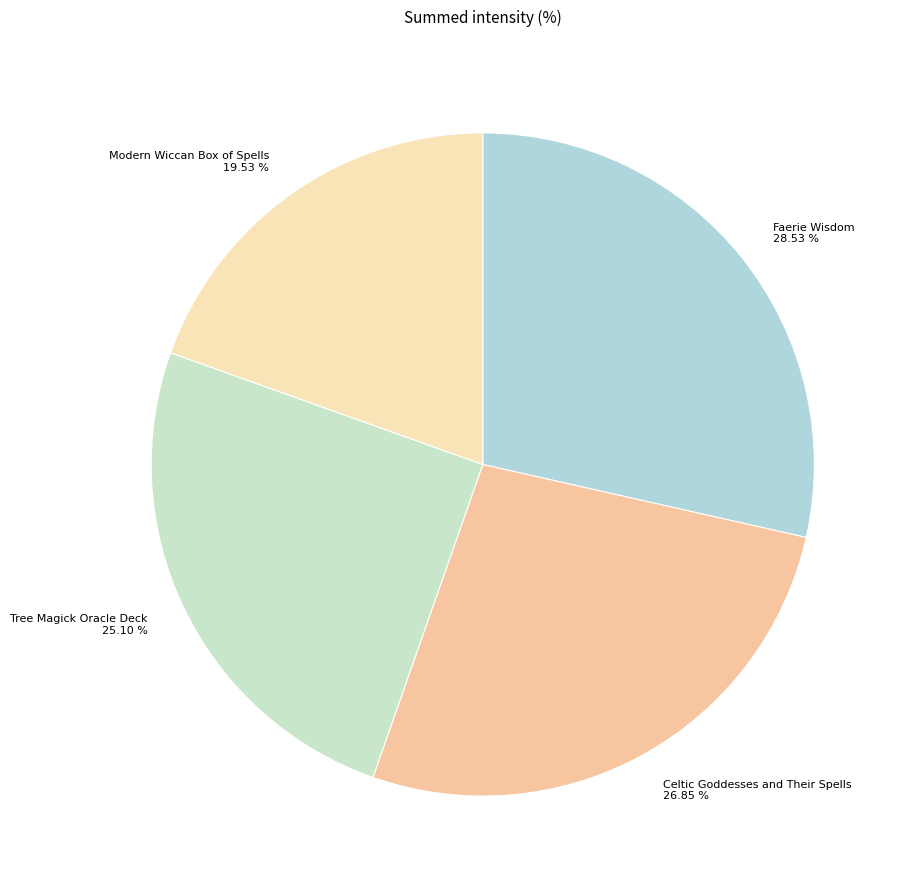

Combined, what portion of the pie is Modern Wiccan Box of Spells and Faerie Wisdom?

48.1%